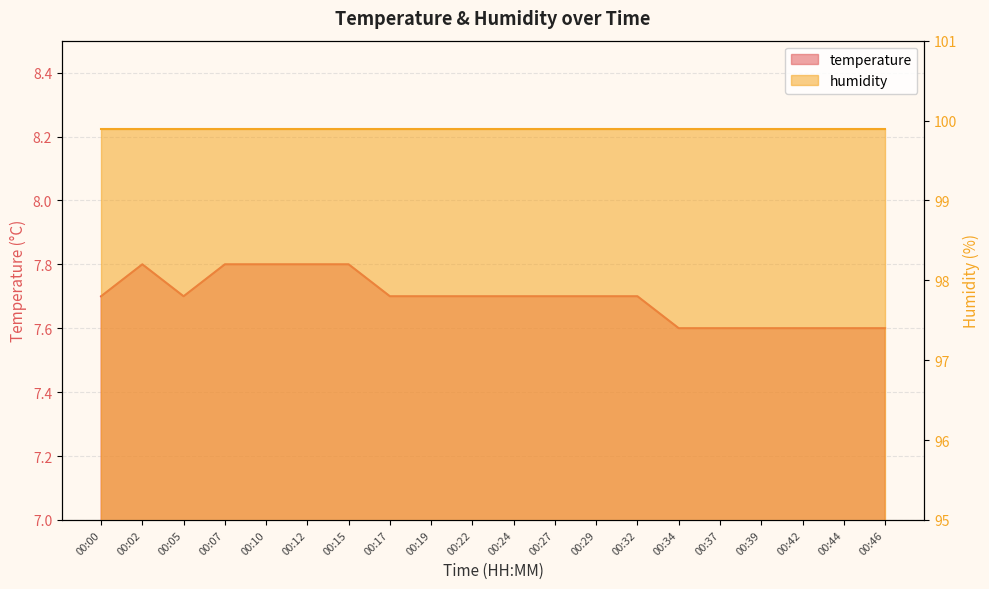

The chart shows a value of 13.9 at 00:12. True or false?

False